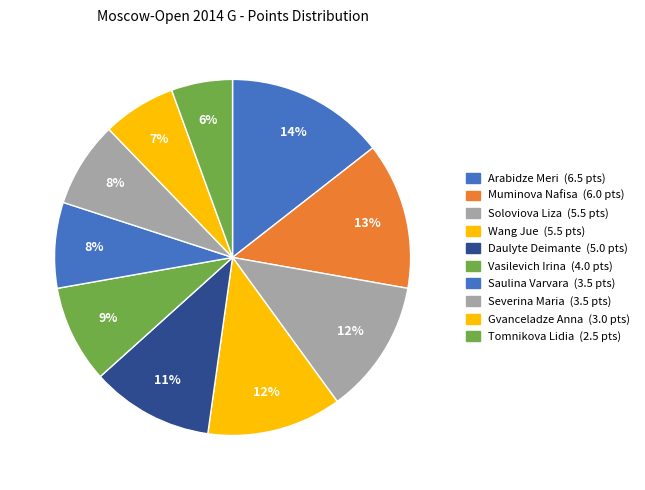

What is the largest slice in the pie chart?

Arabidze Meri